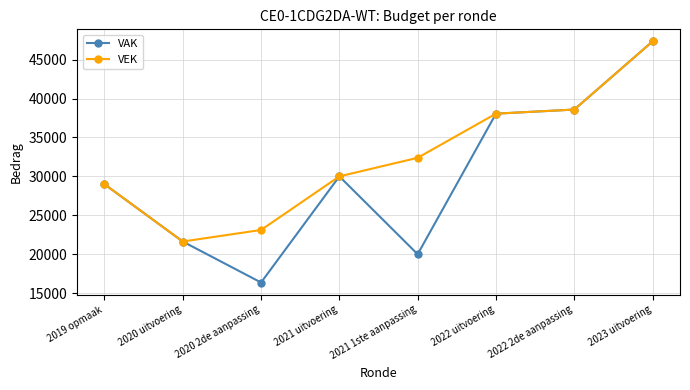

What is the difference between the VAK values at 2022 uitvoering and 2021 1ste aanpassing?

18064